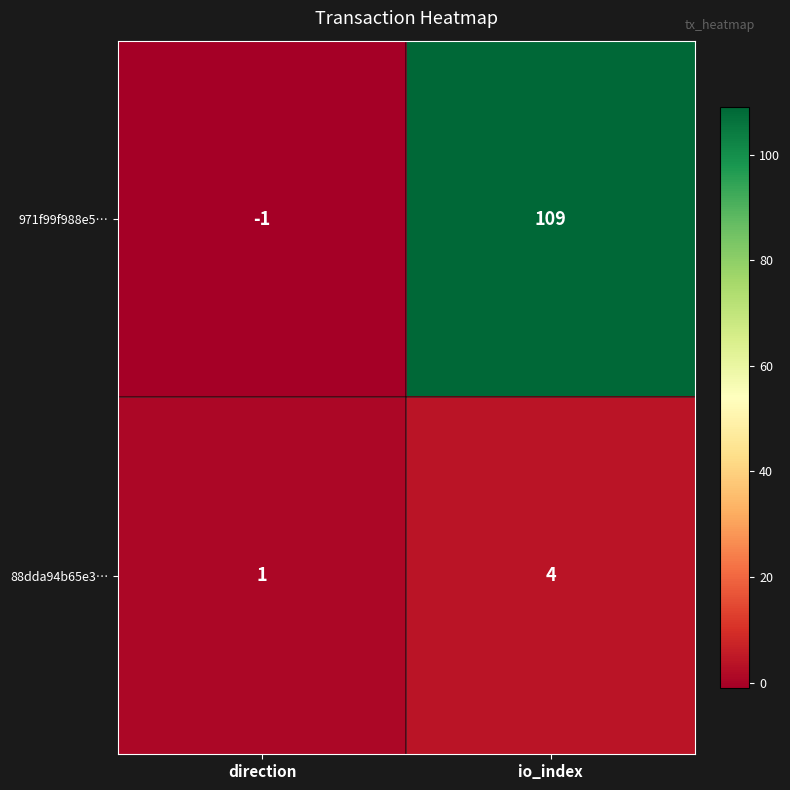

At which category is the sum across all series the highest?

io_index